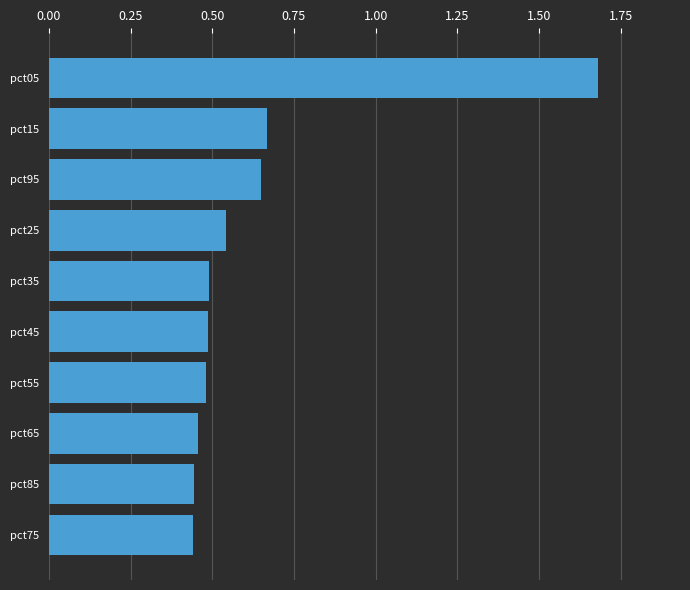

Are the bars horizontal?

Yes